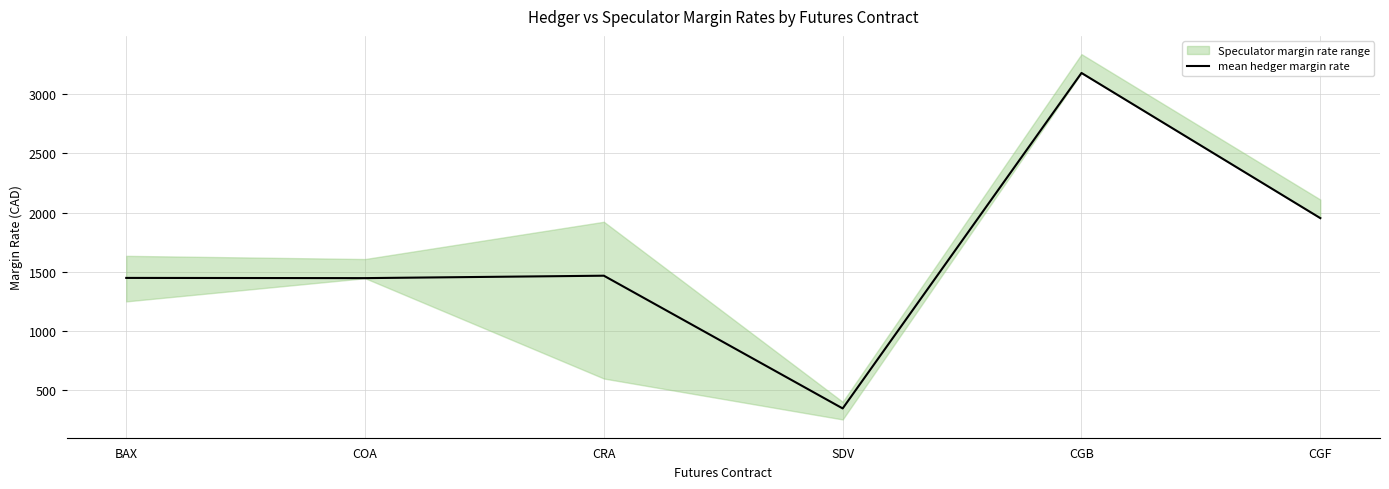

The value at CGF is 1171.2. True or false?

False